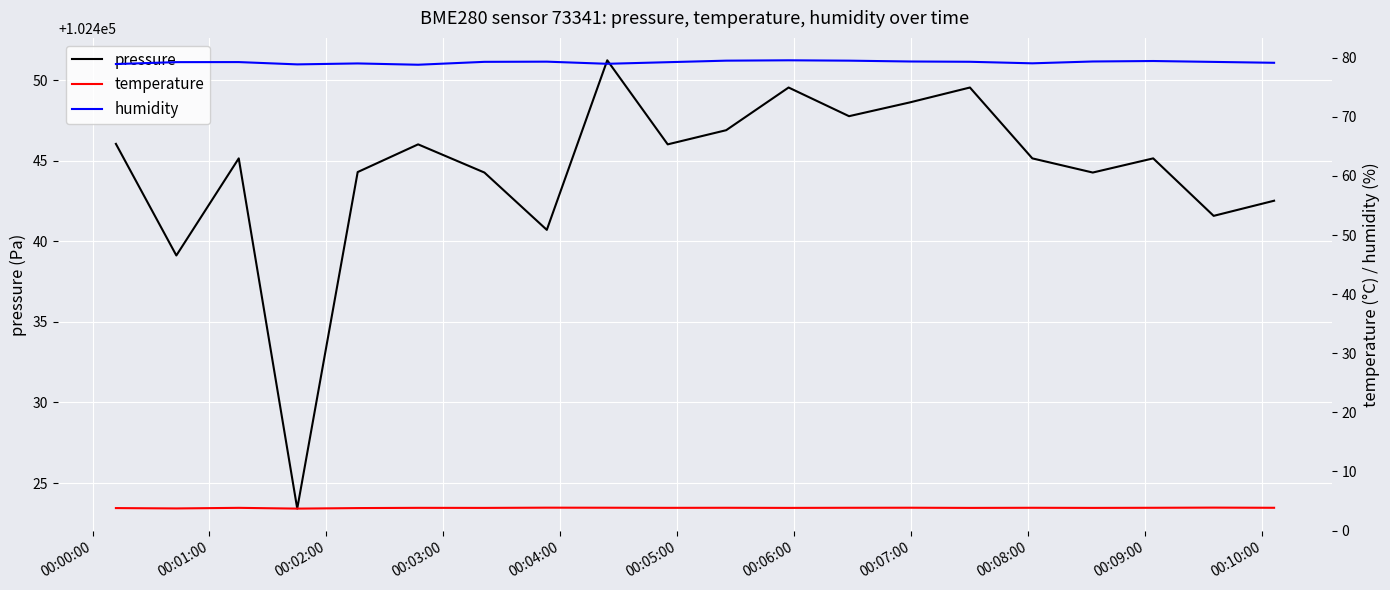

How many temperature values are between 3 and 4?

20